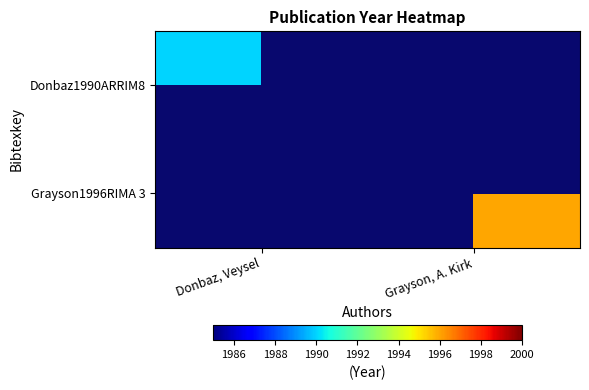

What is the smallest value displayed?

1990.0